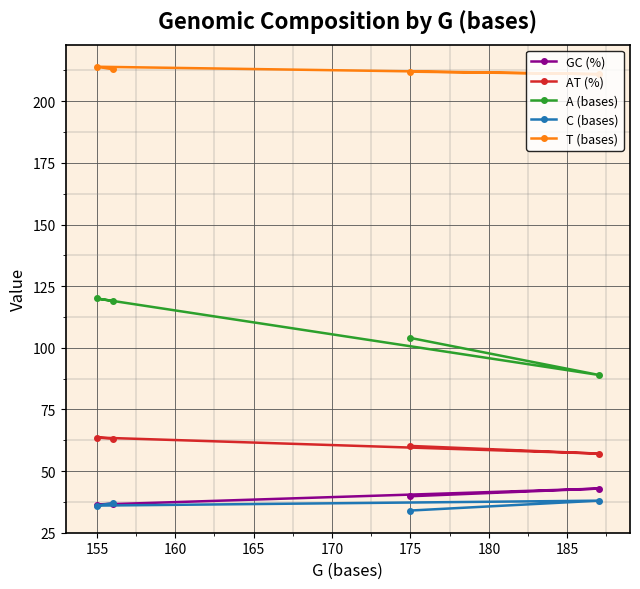

True or false: C (bases) and AT (%) intersect in this chart.

False